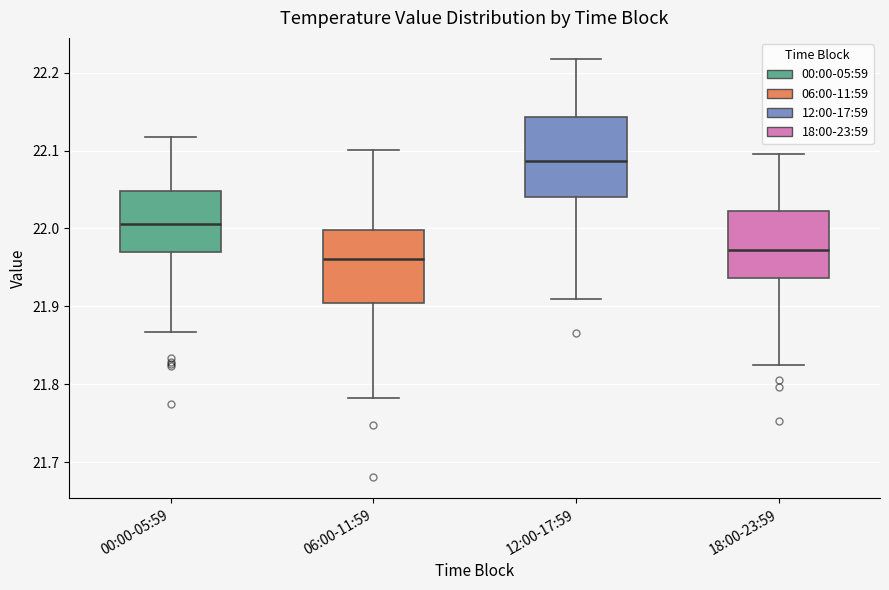

Reading left to right, transcribe this box plot: for each box, give where its median line is, the range the box spans, and where its two whiskers end, as read against the y-axis. The values are not printed on the chart, so give them approximately, as read against the axis.

00:00-05:59: median 22.01, box 21.97 to 22.05, whiskers 21.87 to 22.12
06:00-11:59: median 21.96, box 21.90 to 22.00, whiskers 21.78 to 22.10
12:00-17:59: median 22.09, box 22.04 to 22.14, whiskers 21.91 to 22.22
18:00-23:59: median 21.97, box 21.94 to 22.02, whiskers 21.82 to 22.10